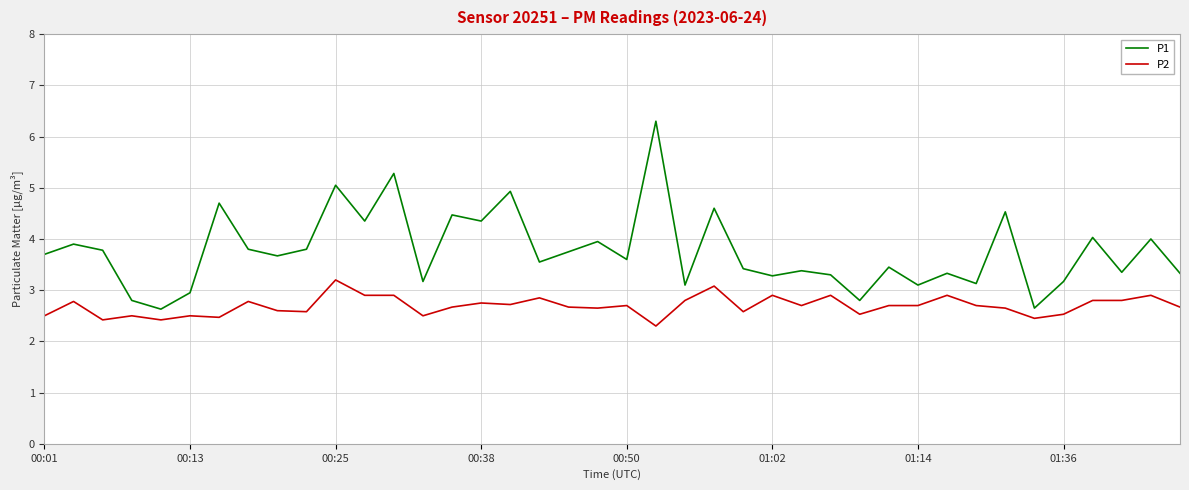

What are all the series names shown in the legend?

P1, P2